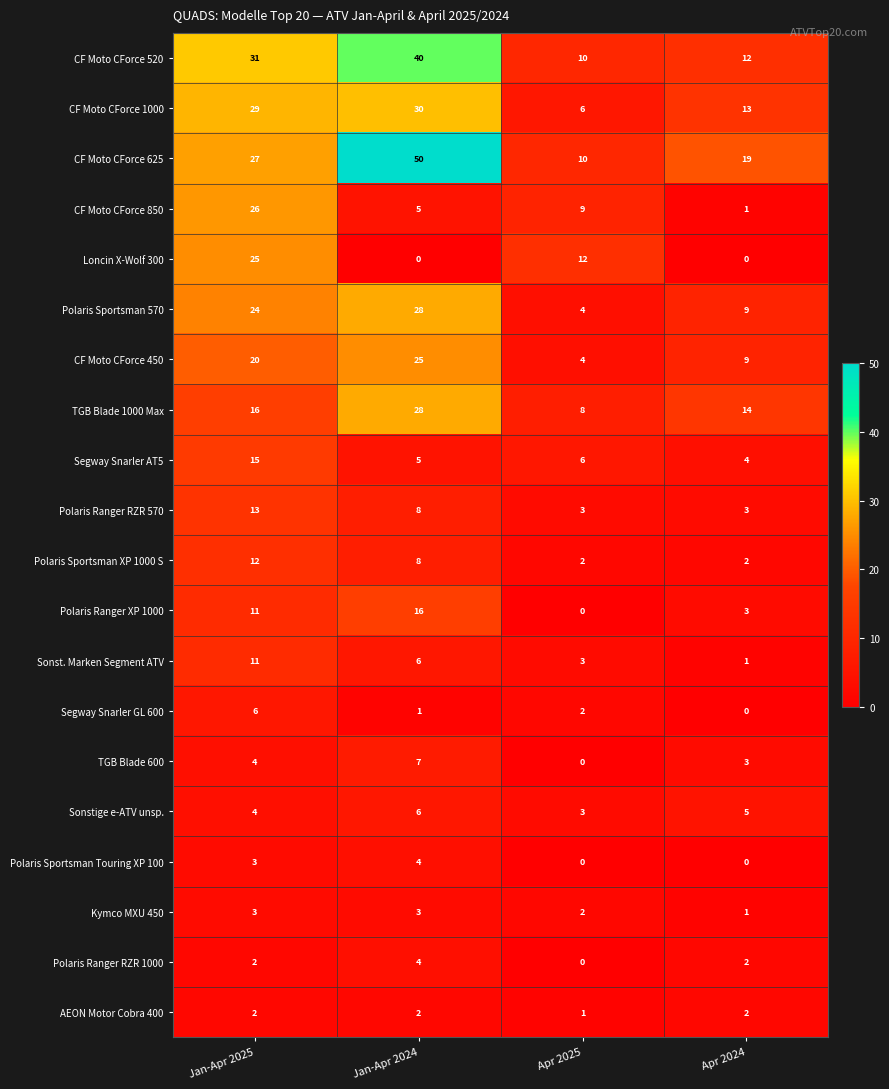

How many series are shown in this chart?

20